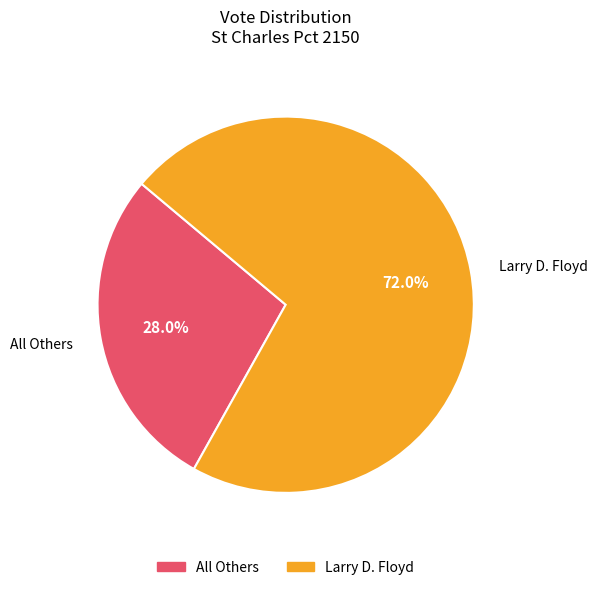

Does any single category account for the majority?

Yes